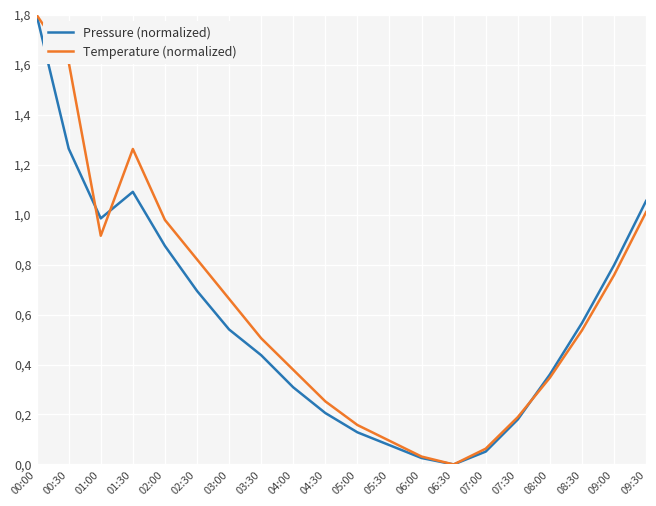

At which category does the chart reach its peak across all series?

00:00